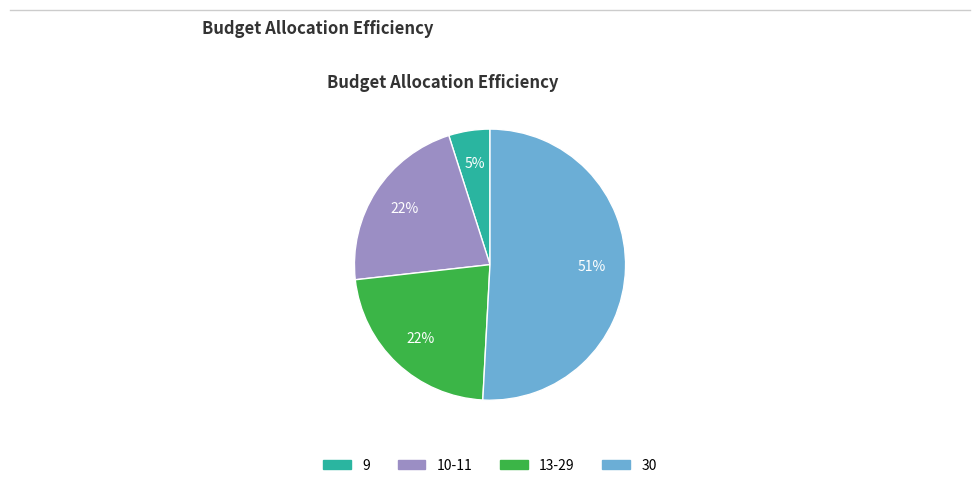

Does any single category account for the majority?

Yes